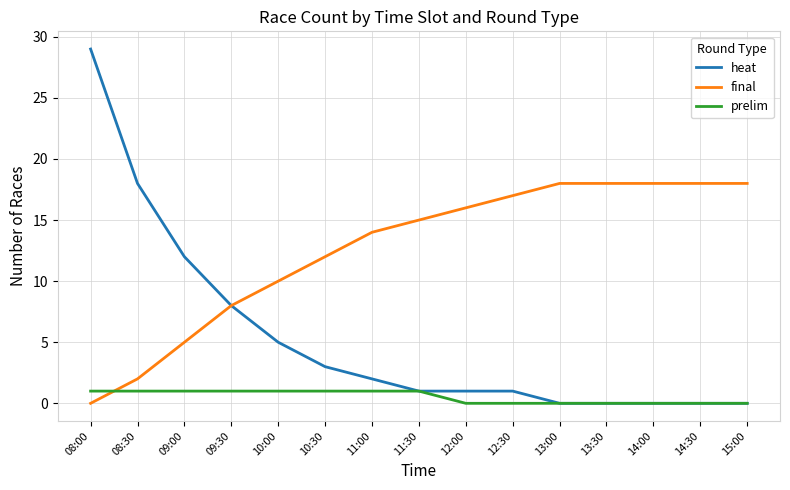

What is the maximum value for heat?

29